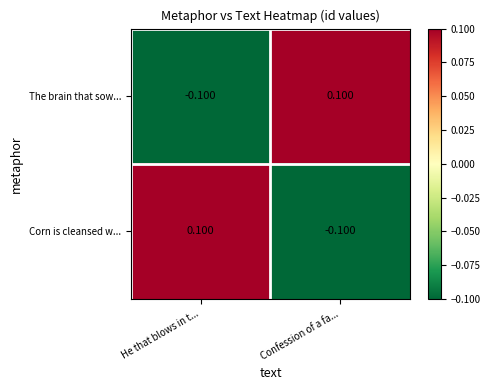

At which label does Corn is cleansed w... first exceed 0?

He that blows in t...